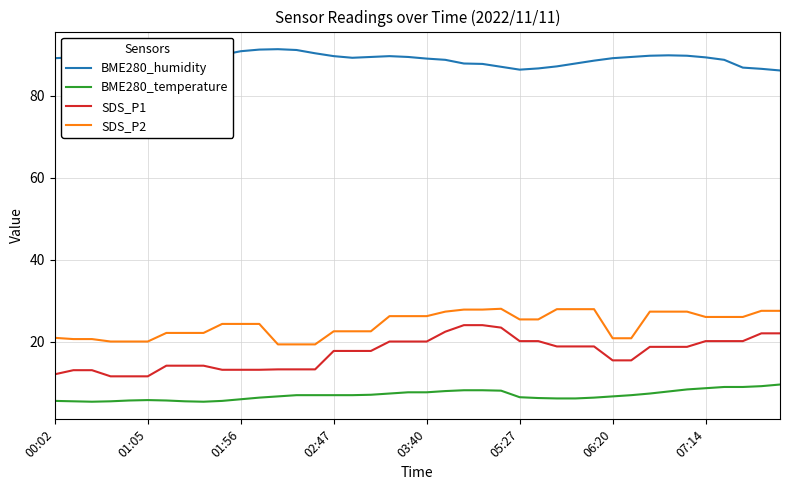

Which series has the largest range (max minus min)?

SDS_P1